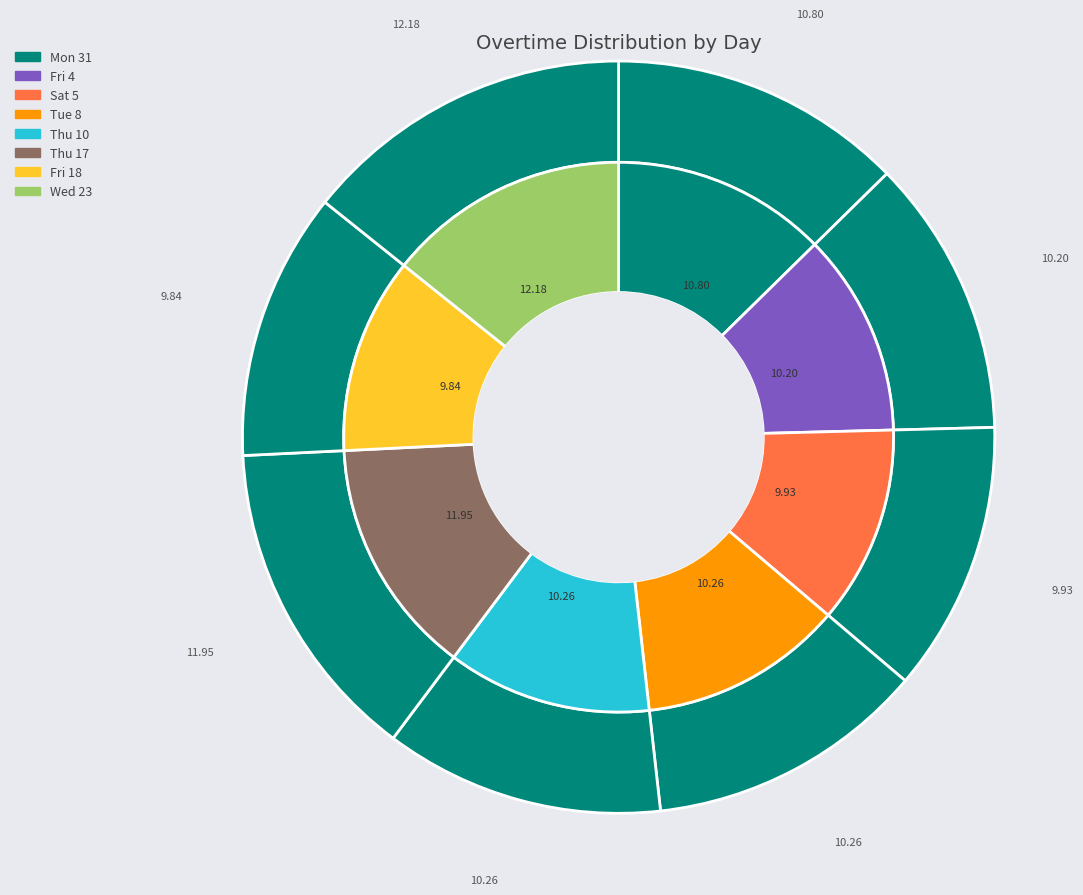

To the nearest percent, what portion does Fri 18 represent?

12%